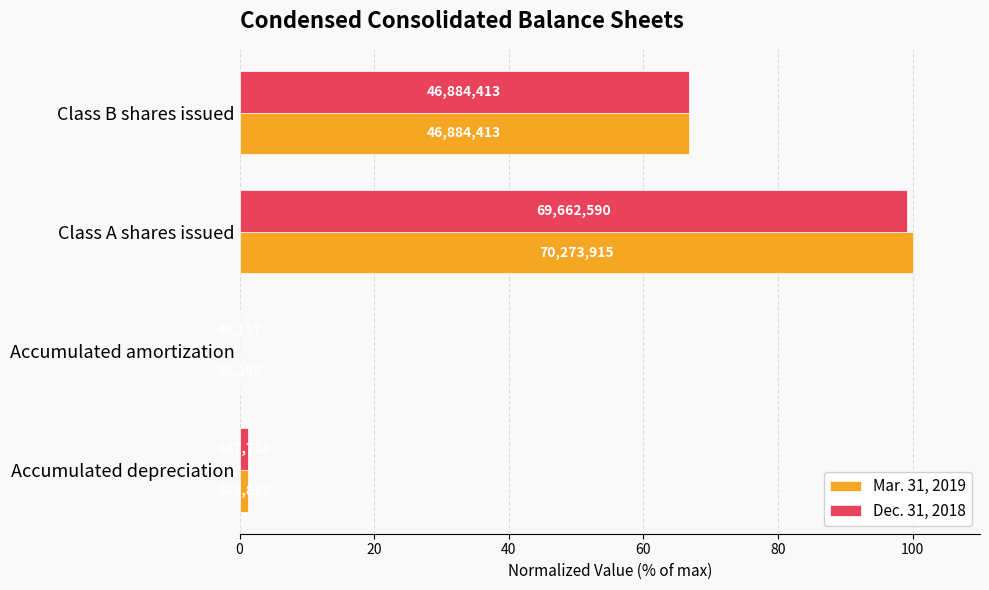

What is the difference between the second highest and second lowest values in the Dec. 31, 2018 series?

65.5